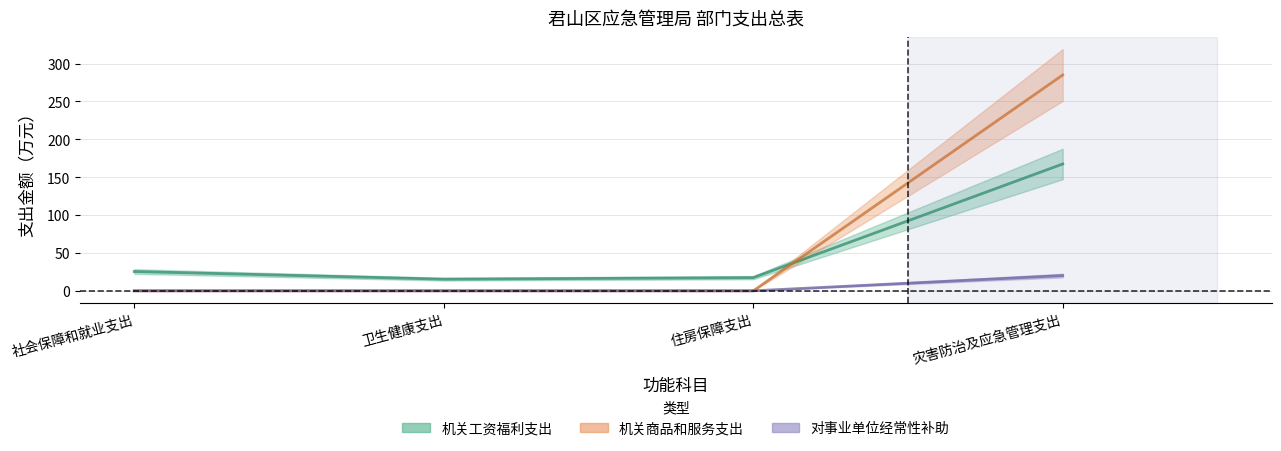

Which has a higher value, 灾害防治及应急管理支出 or 社会保障和就业支出?

灾害防治及应急管理支出